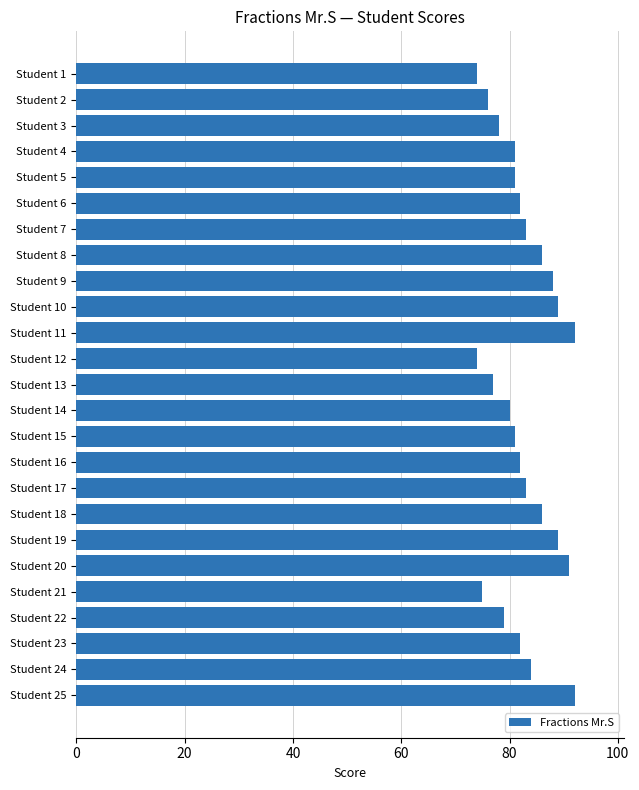

What is the average value?

83